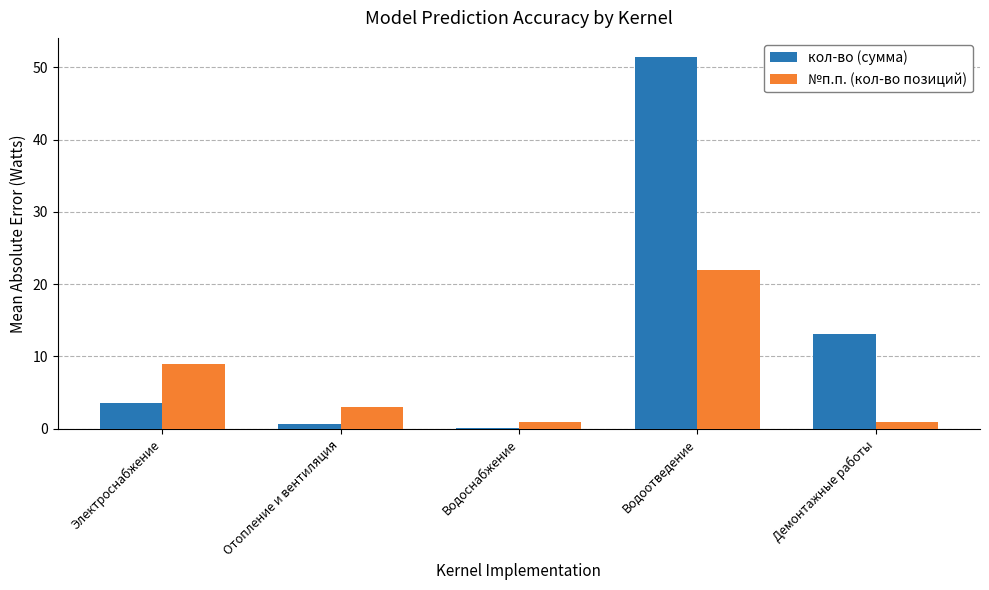

What is the difference between the maximum and minimum values in the кол-во (сумма) series?

51.3